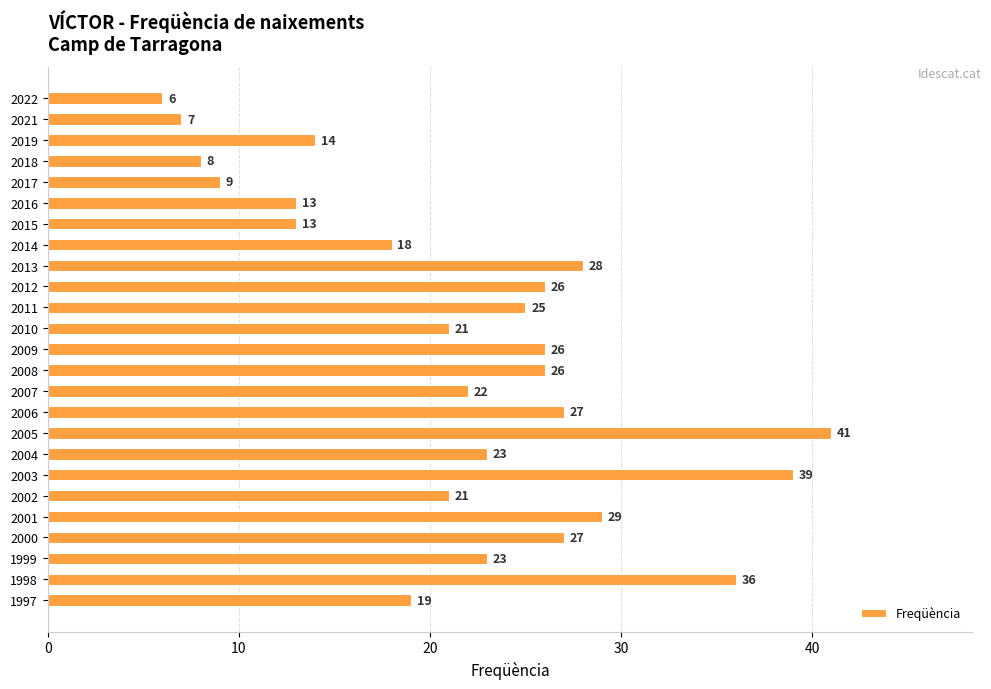

Reading bottom to top, transcribe all the data shown in this chart.

1997=19	1998=36	1999=23	2000=27	2001=29	2002=21	2003=39	2004=23	2005=41	2006=27	2007=22	2008=26	2009=26	2010=21	2011=25	2012=26	2013=28	2014=18	2015=13	2016=13	2017=9	2018=8	2019=14	2021=7	2022=6